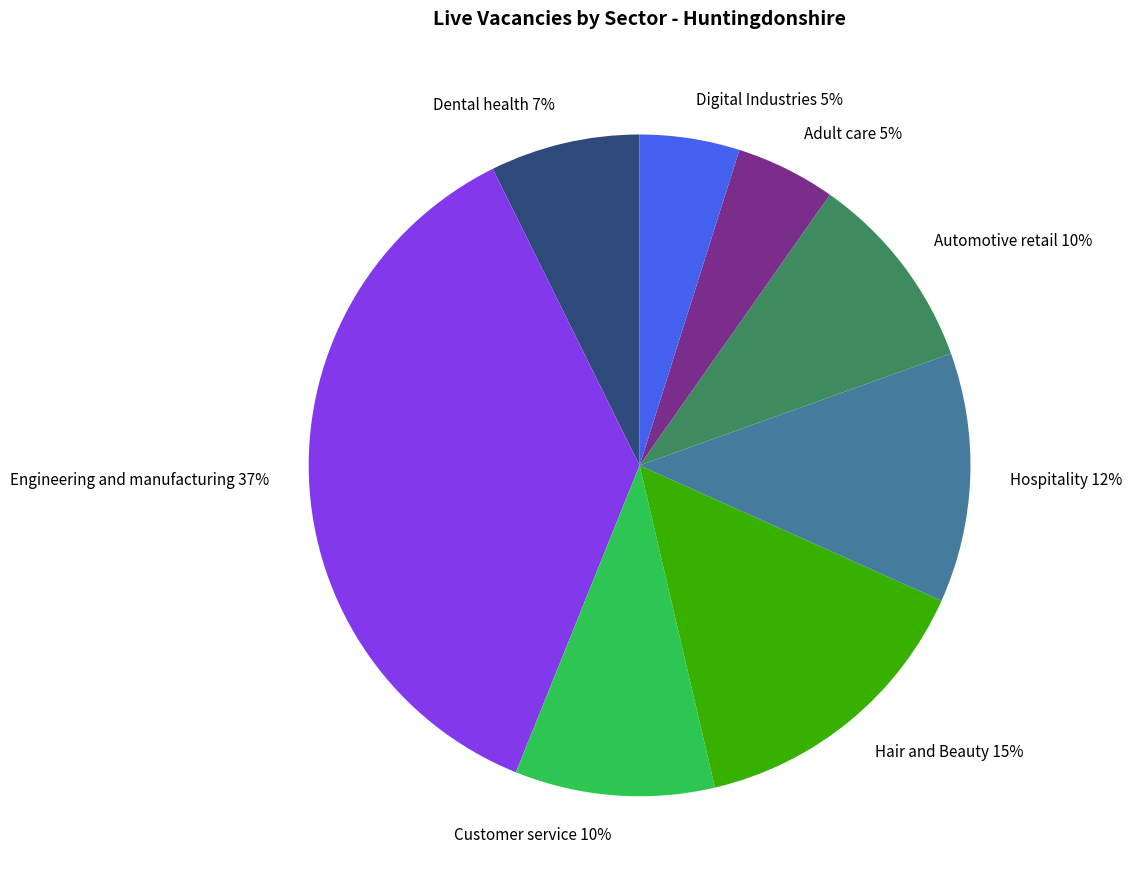

True or false: Customer service 10% accounts for 10% of the total.

True